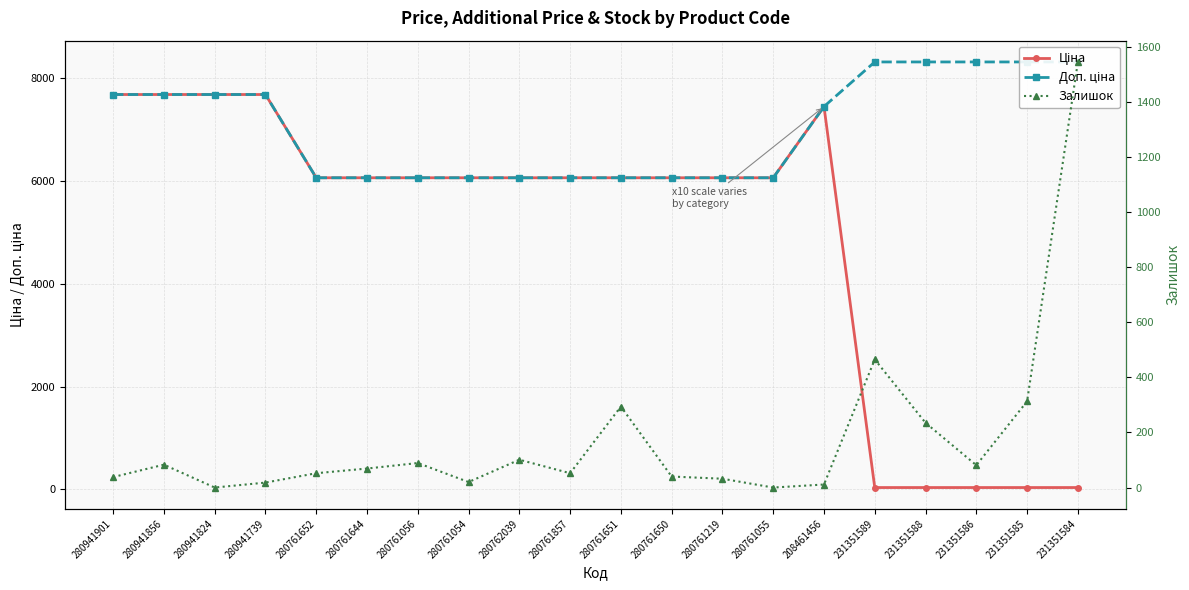

What is the difference between the maximum and minimum values in the Ціна series?

7651.0